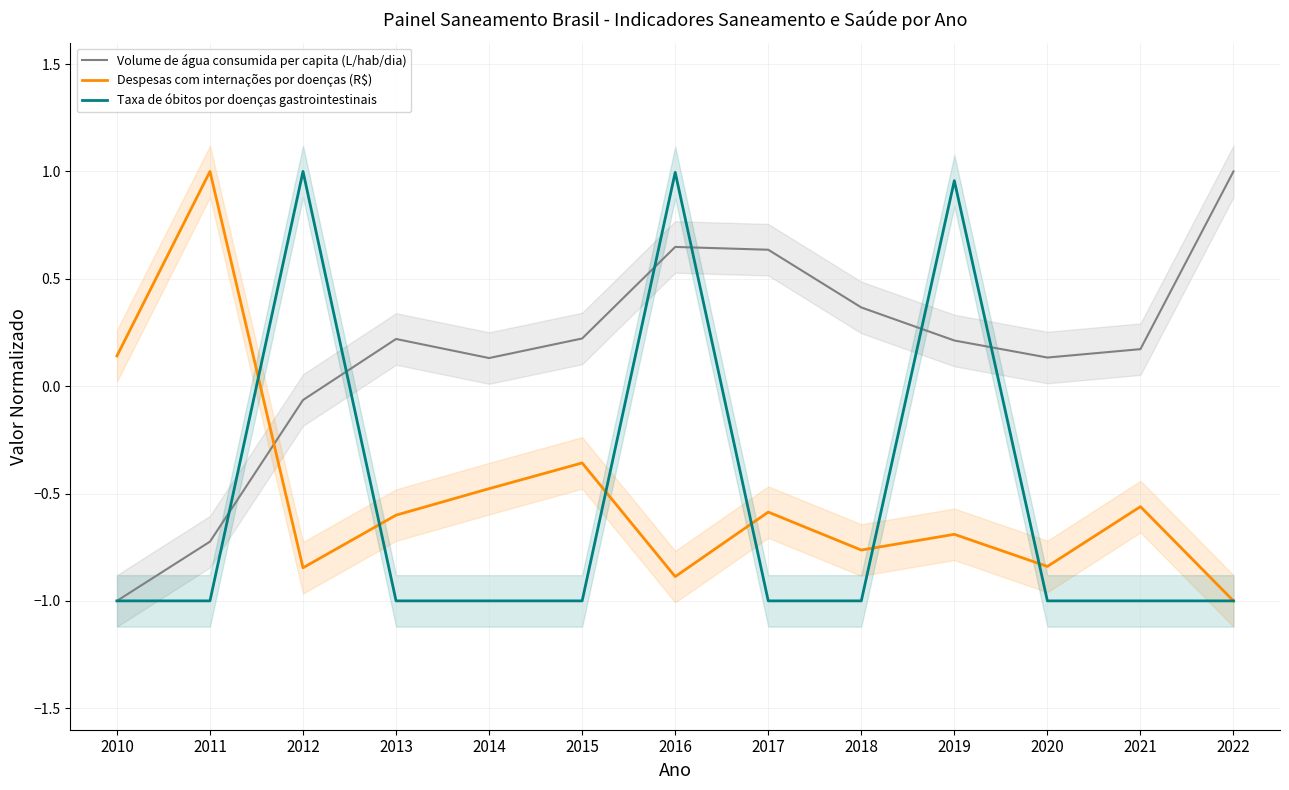

What is the value of the Taxa de óbitos por doenças gastrointestinais point at the 10th from the left?

1.0